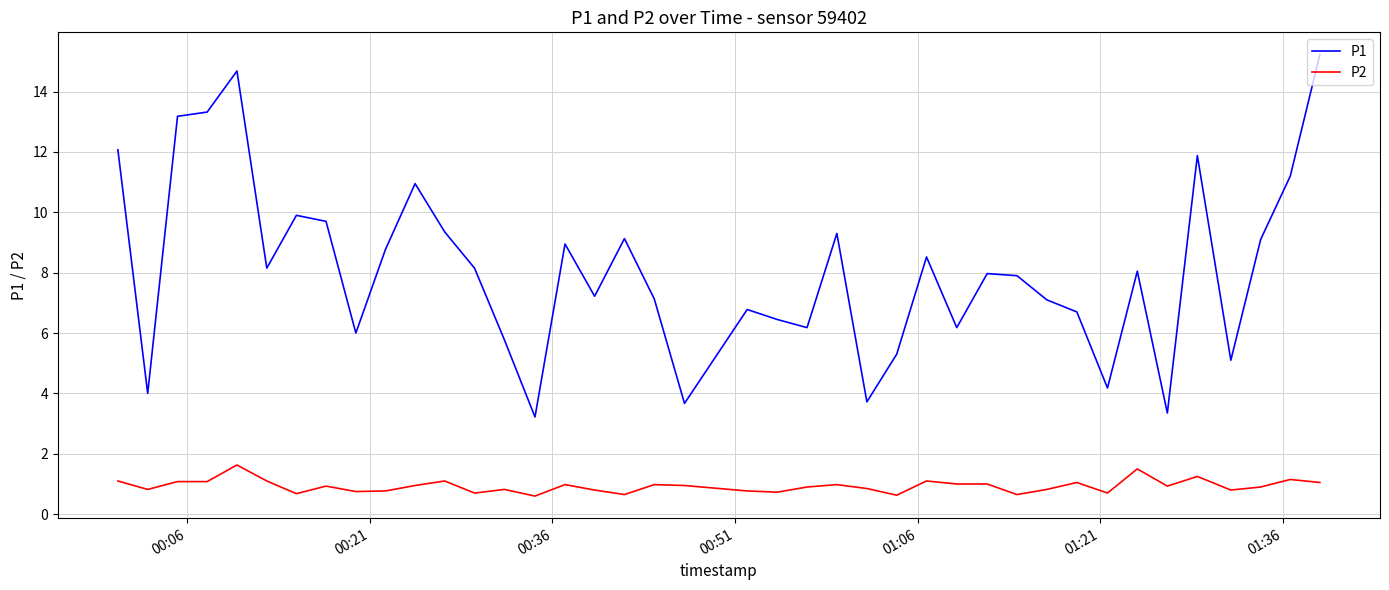

What is the difference between the maximum and minimum values in the P1 series?

12.0